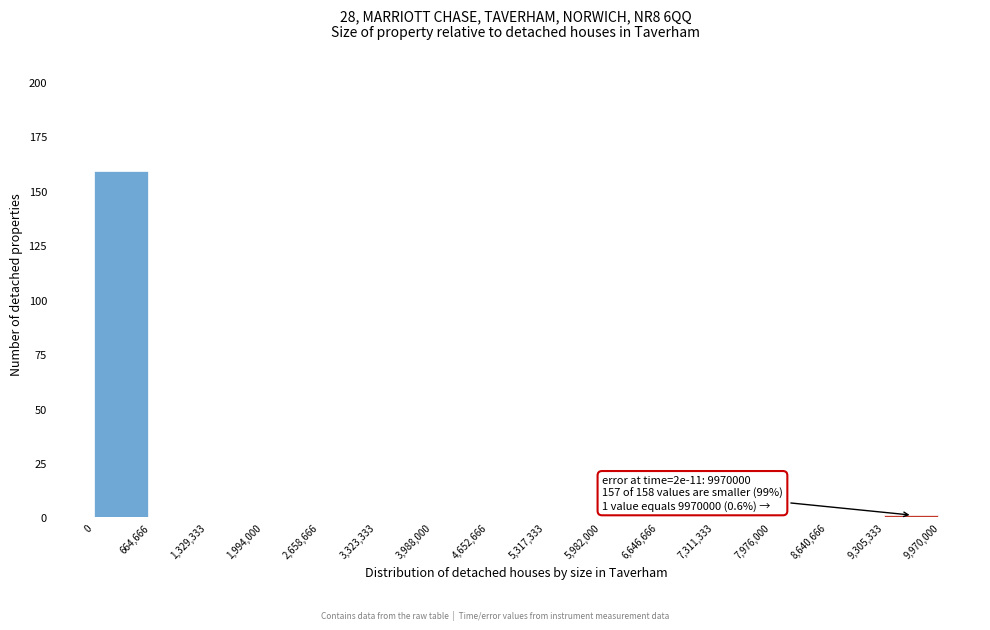

Over which range of the x-axis is the bar tallest?

0 to 664,666